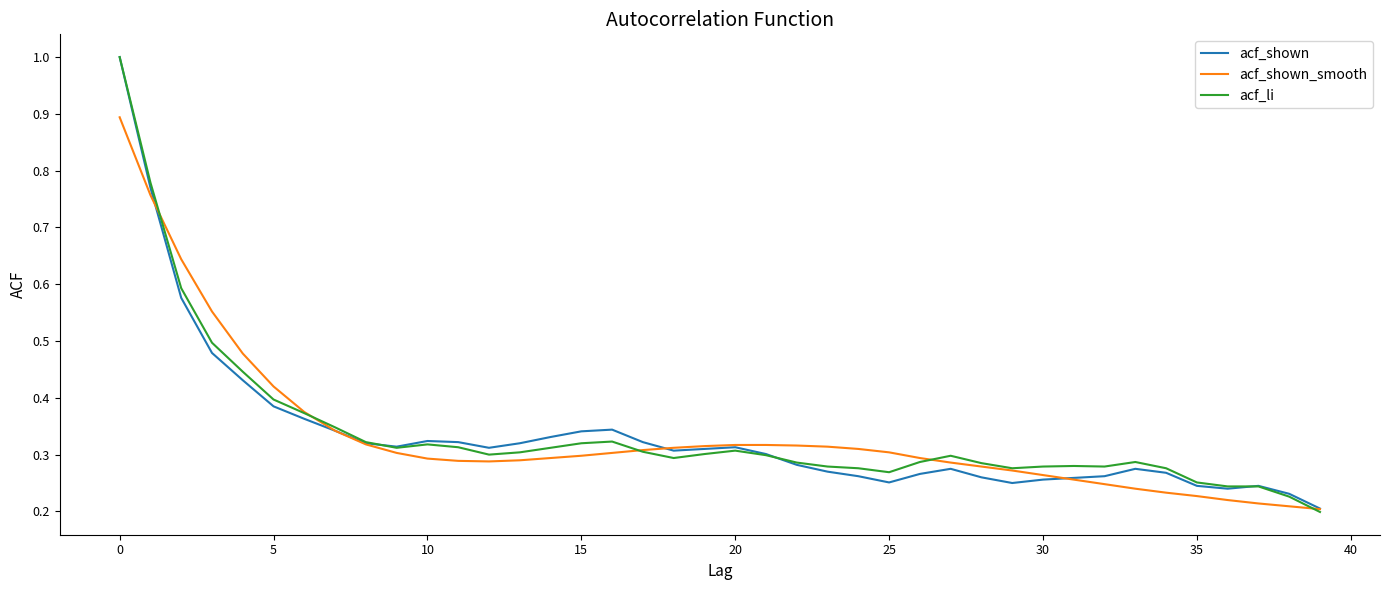

How many acf_li values are between 0 and 1?

40